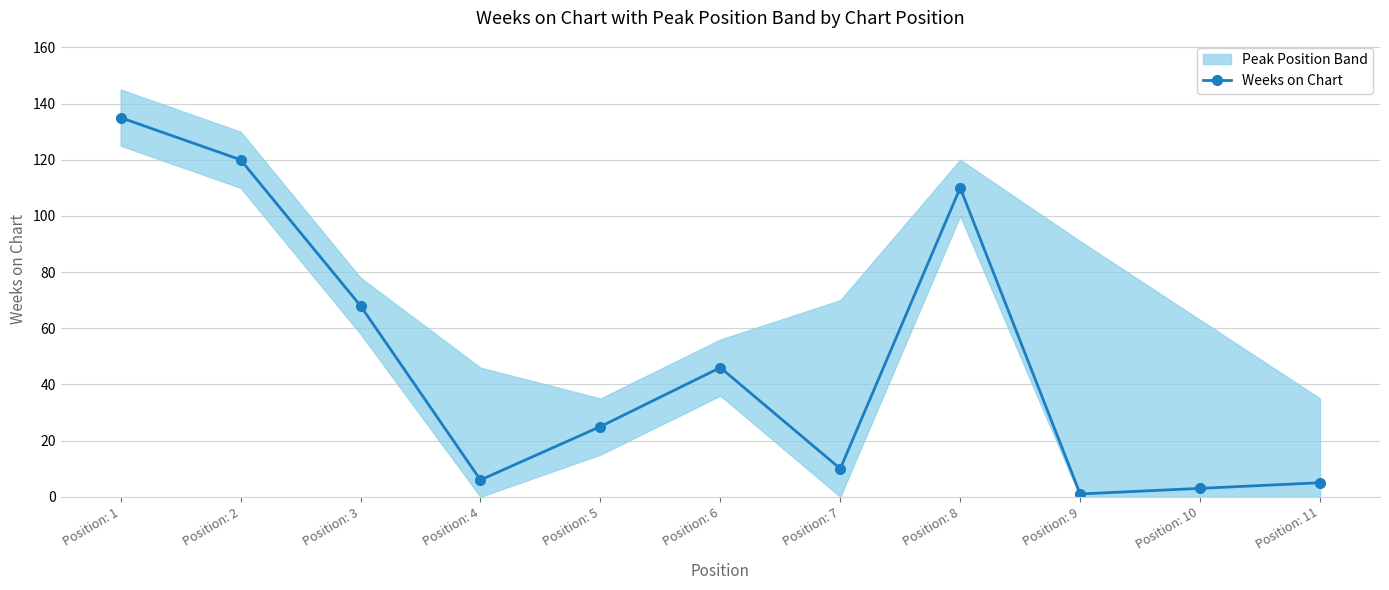

At which category does the chart reach its minimum across all series?

Position: 9